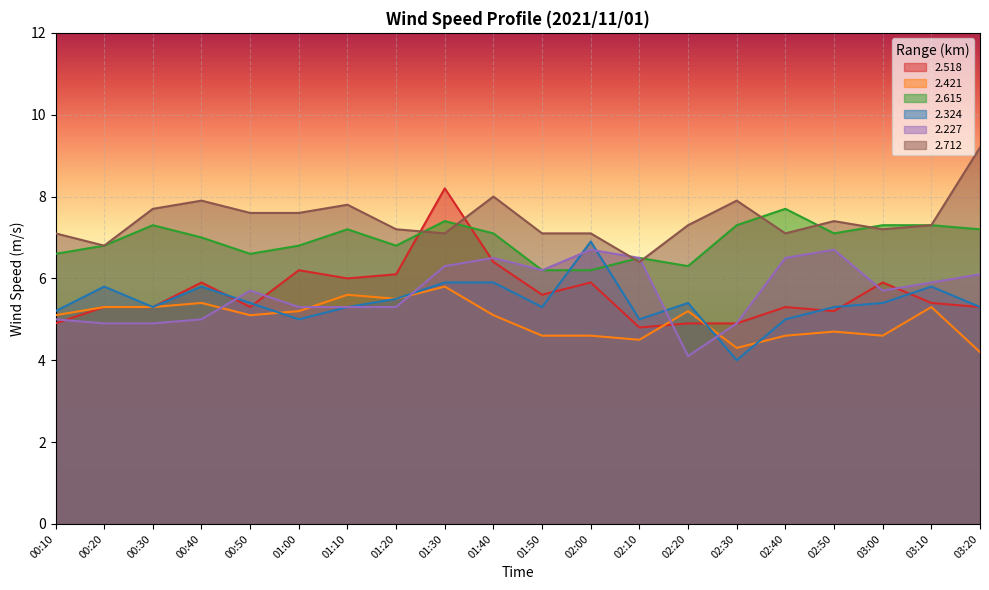

How many lines are shown in the chart?

6